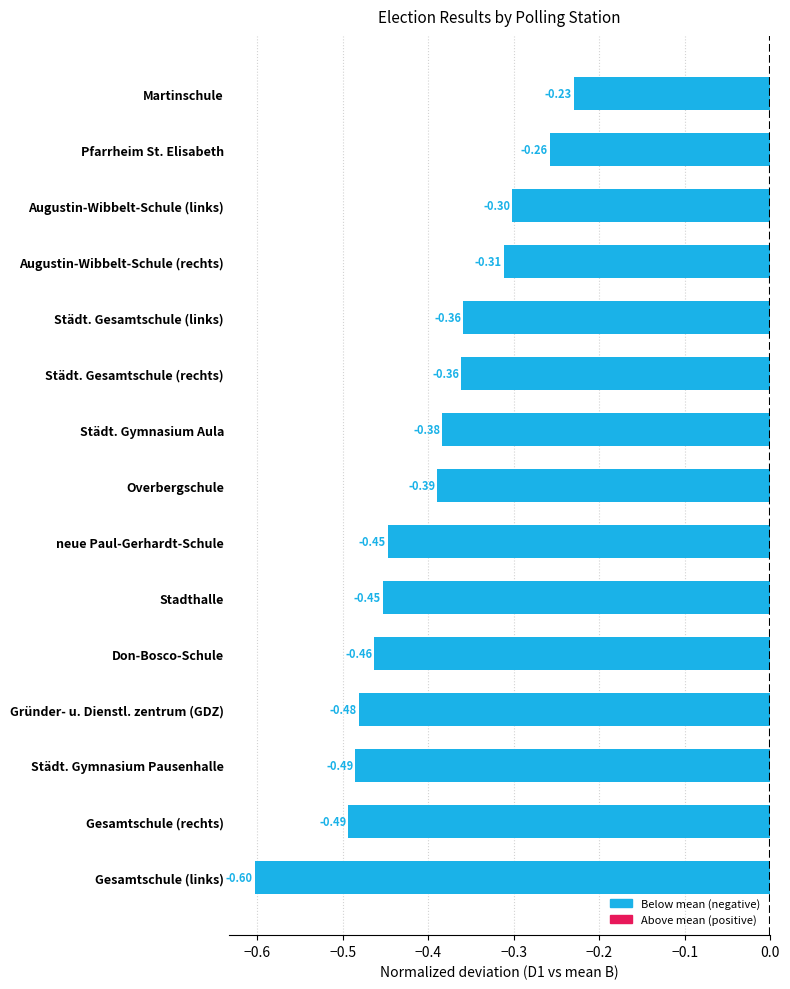

Where is the data nearest to the value 0?

Martinschule